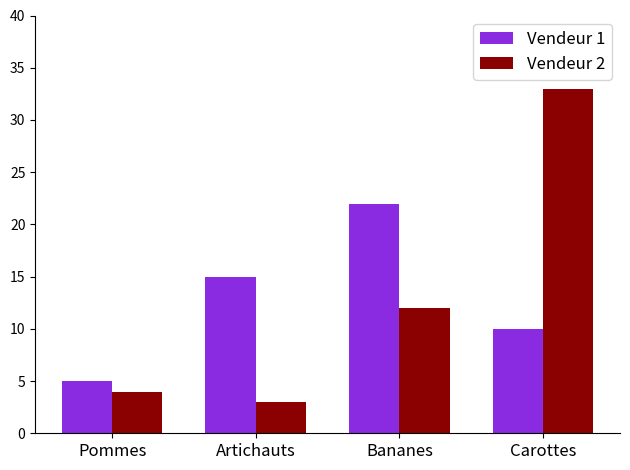

Reading right to left, extract all data points from this chart.

Vendeur 1: Carottes=10	Bananes=22	Artichauts=15	Pommes=5
Vendeur 2: Carottes=33	Bananes=12	Artichauts=3	Pommes=4